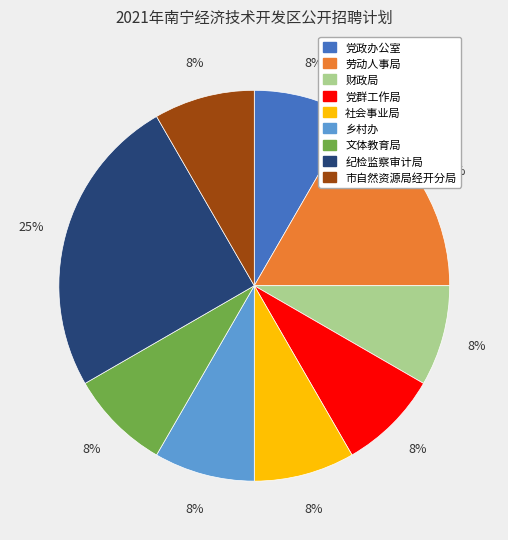

Do 劳动人事局 and 党政办公室 together represent more than half of the pie?

No